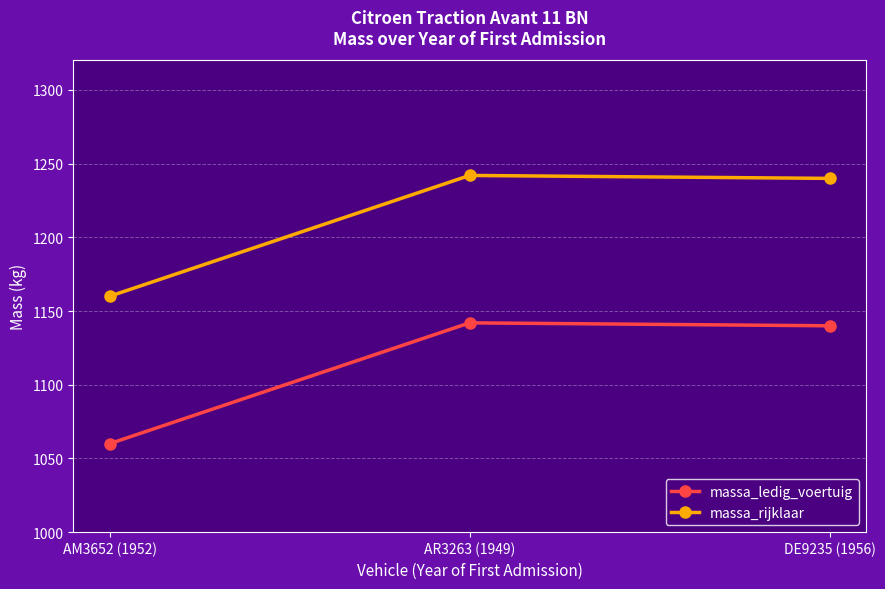

Rank the series by their maximum value, from highest to lowest.

massa_rijklaar, massa_ledig_voertuig